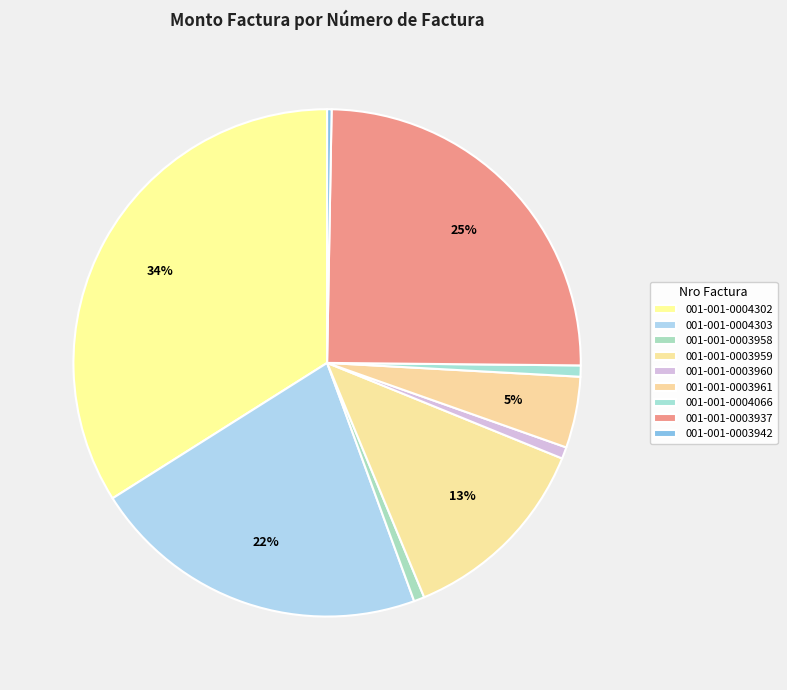

To the nearest percent, what percentage of the pie is 001-001-0003961?

5%